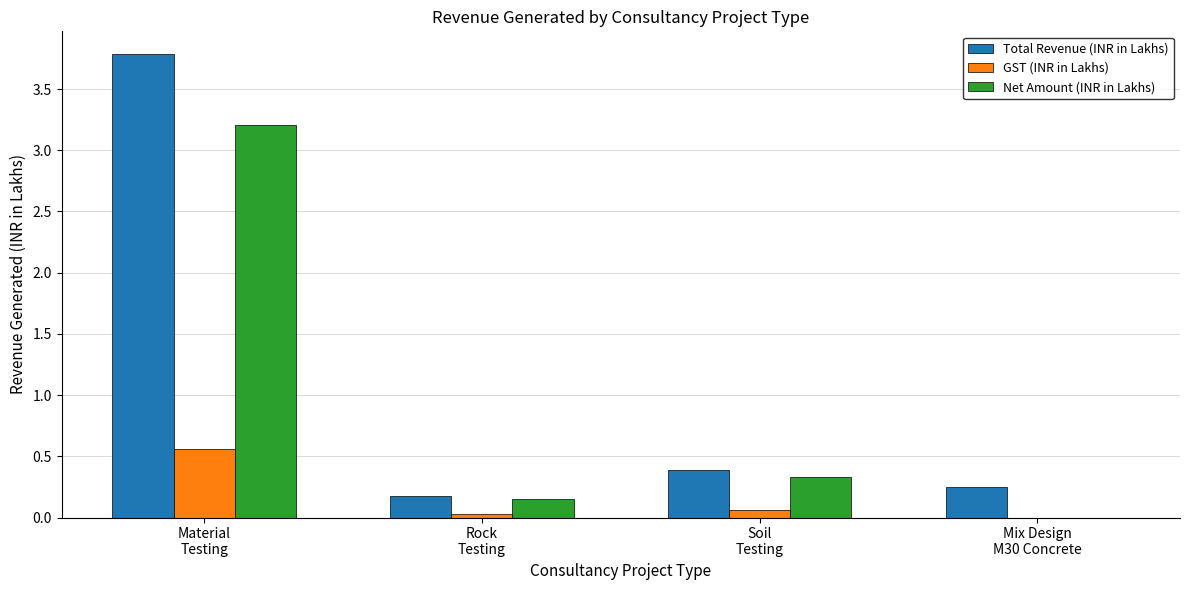

Which series has the largest total across all categories?

Total Revenue (INR in Lakhs)